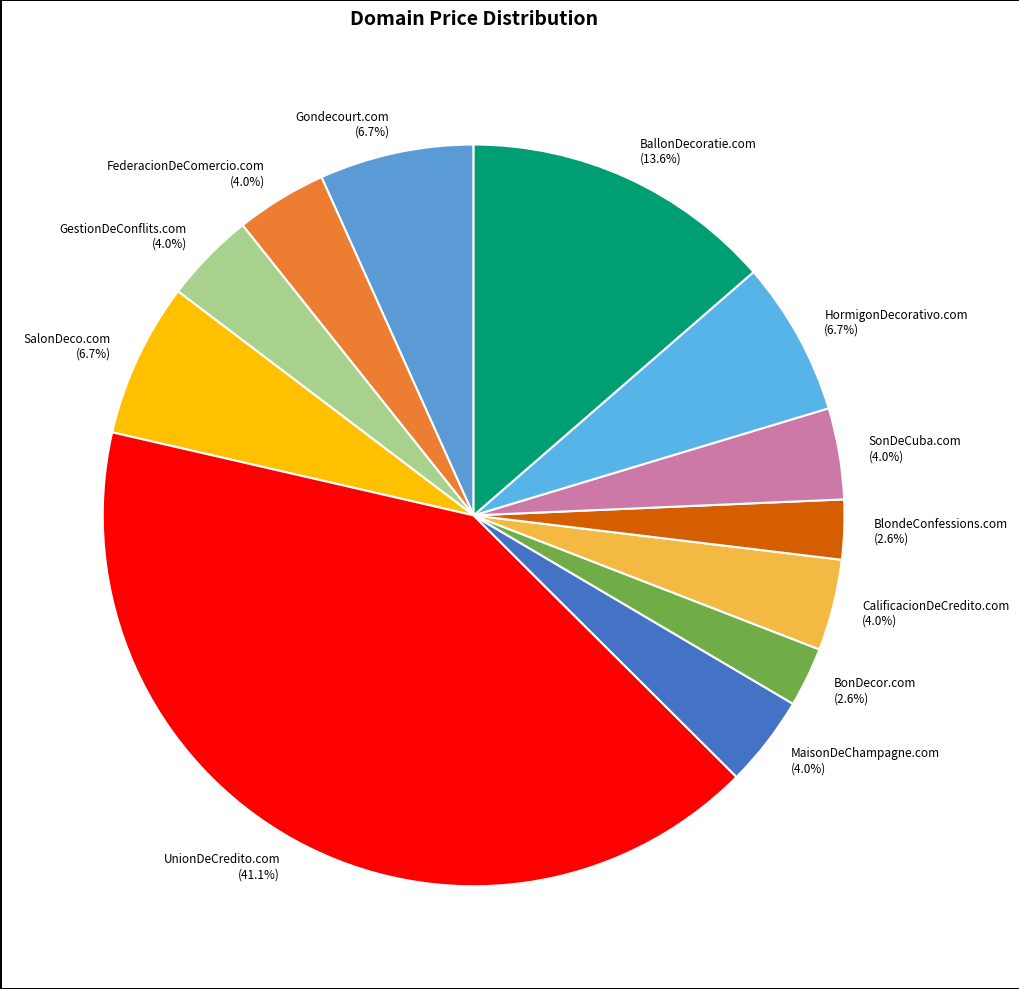

What percentage is the UnionDeCredito.com slice, to the nearest percent?

41%